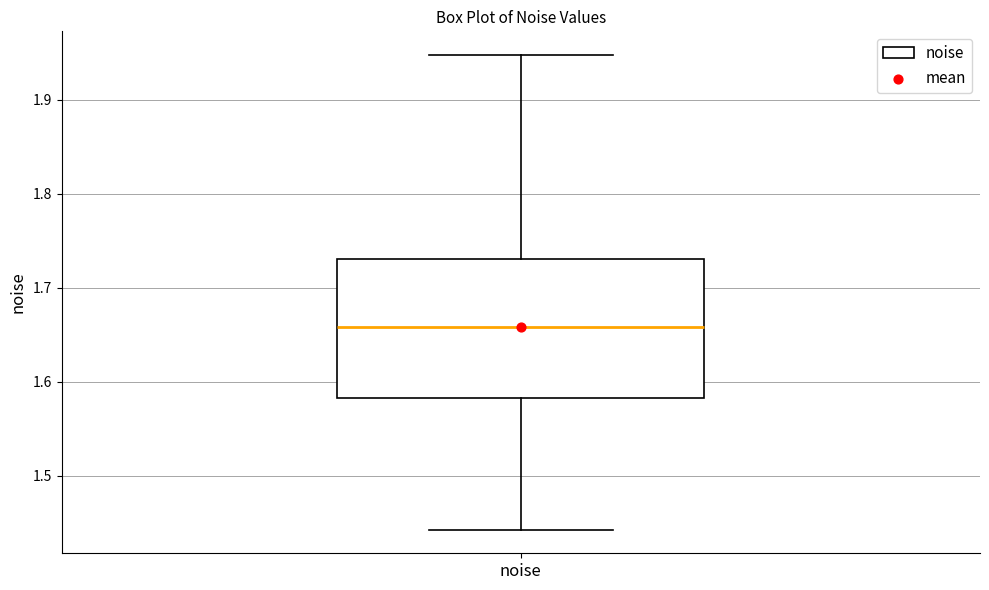

Transcribe this box plot: give where the median line is, the range the box spans, and where the two whiskers end, as read against the y-axis. The values are not printed on the chart, so give them approximately, as read against the axis.

median 1.66, box 1.58 to 1.73, whiskers 1.44 to 1.95